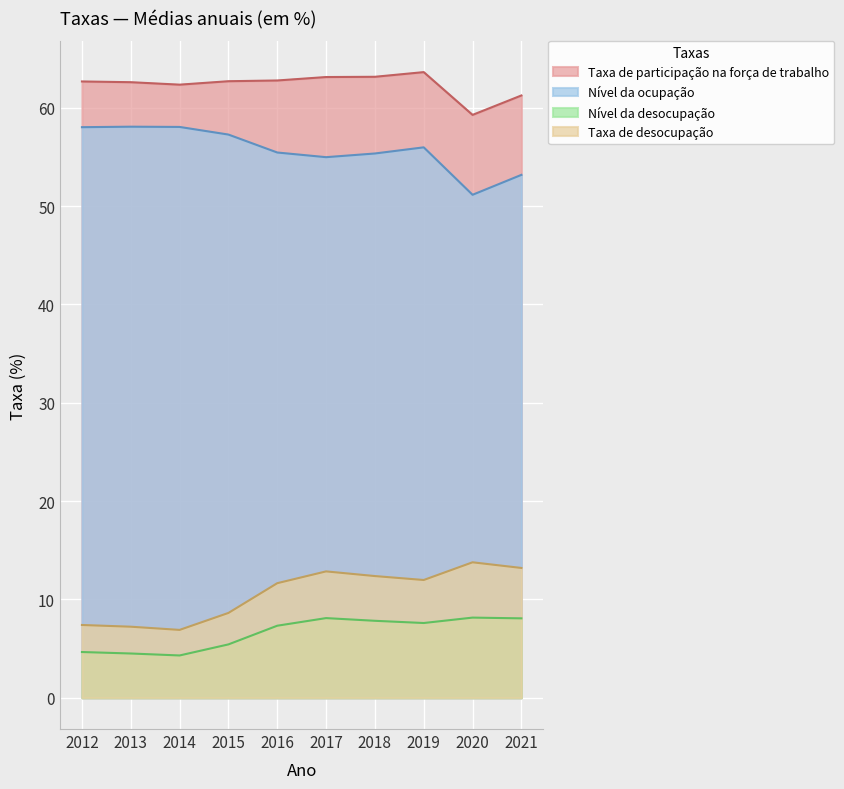

Which series has the largest total across all categories?

Taxa de participação na força de trabalho